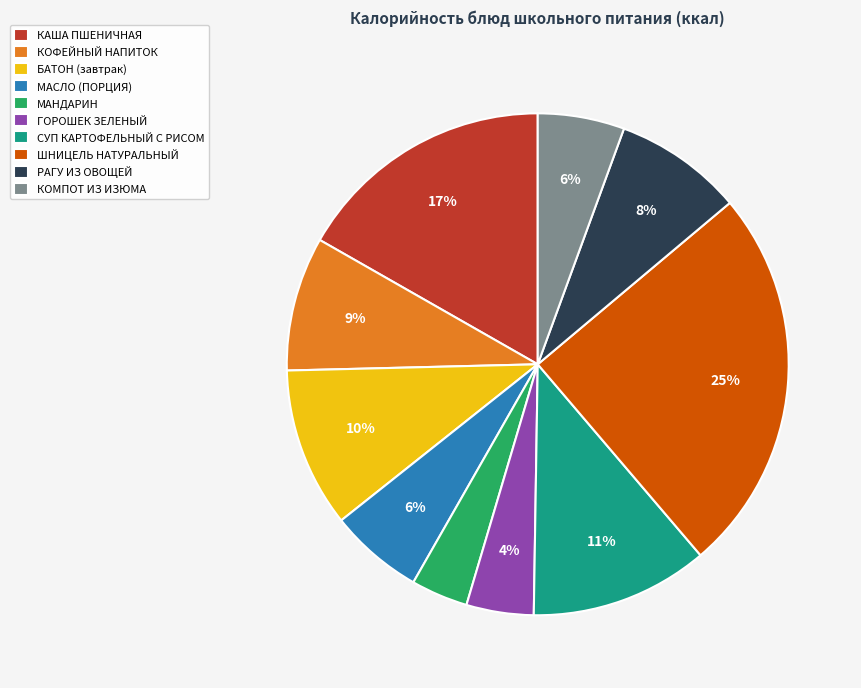

Is it true that КОМПОТ ИЗ ИЗЮМА is 6% of the pie?

True